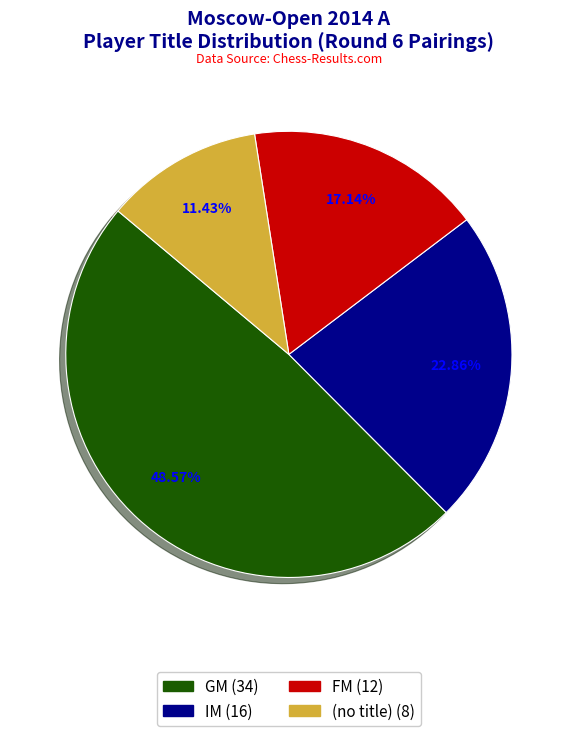

Is there any slice that represents more than half of the pie?

No